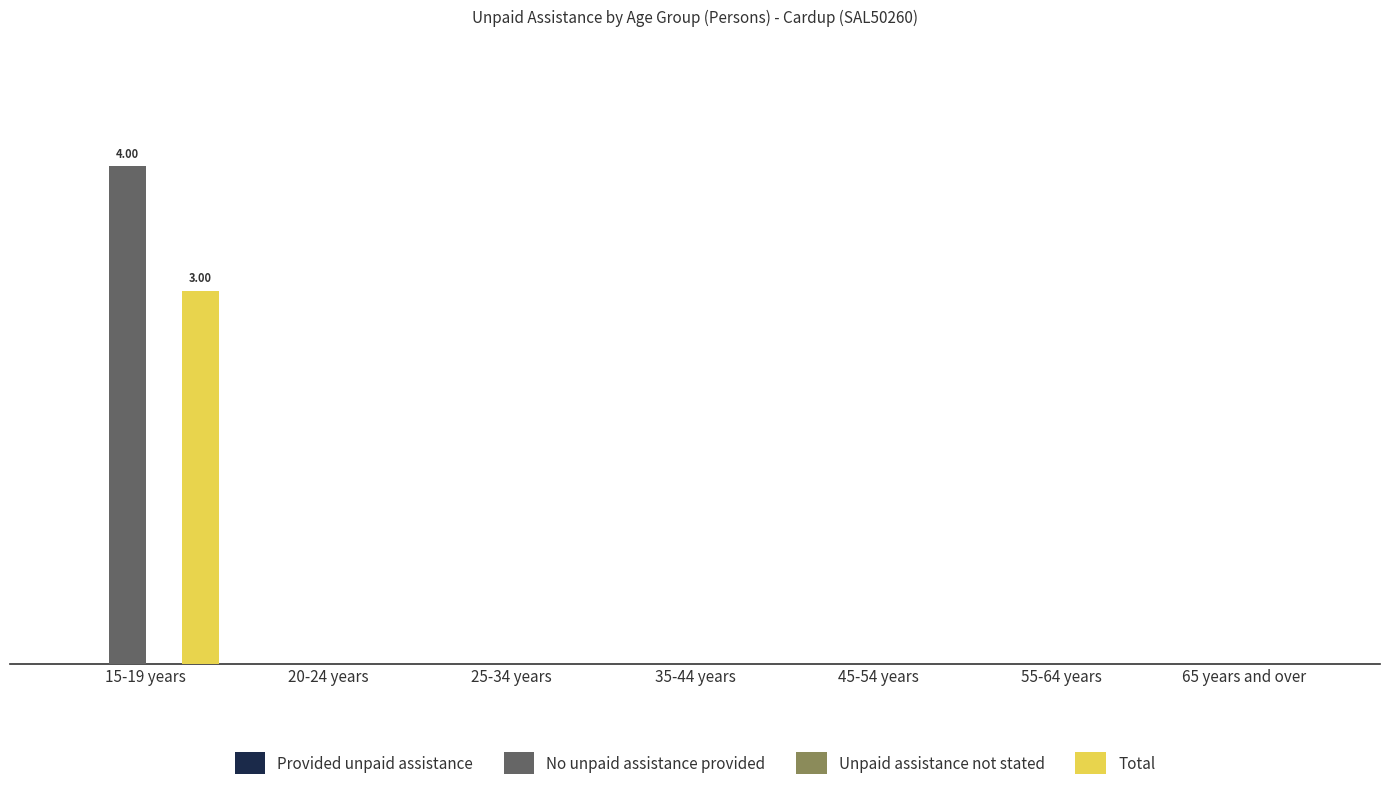

Which series has the largest total across all categories?

No unpaid assistance provided